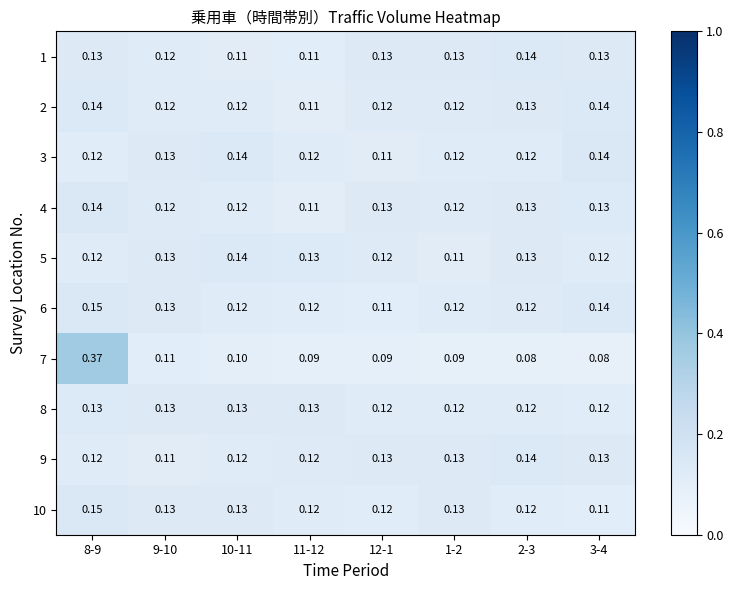

At which category is the sum across all series the highest?

8-9